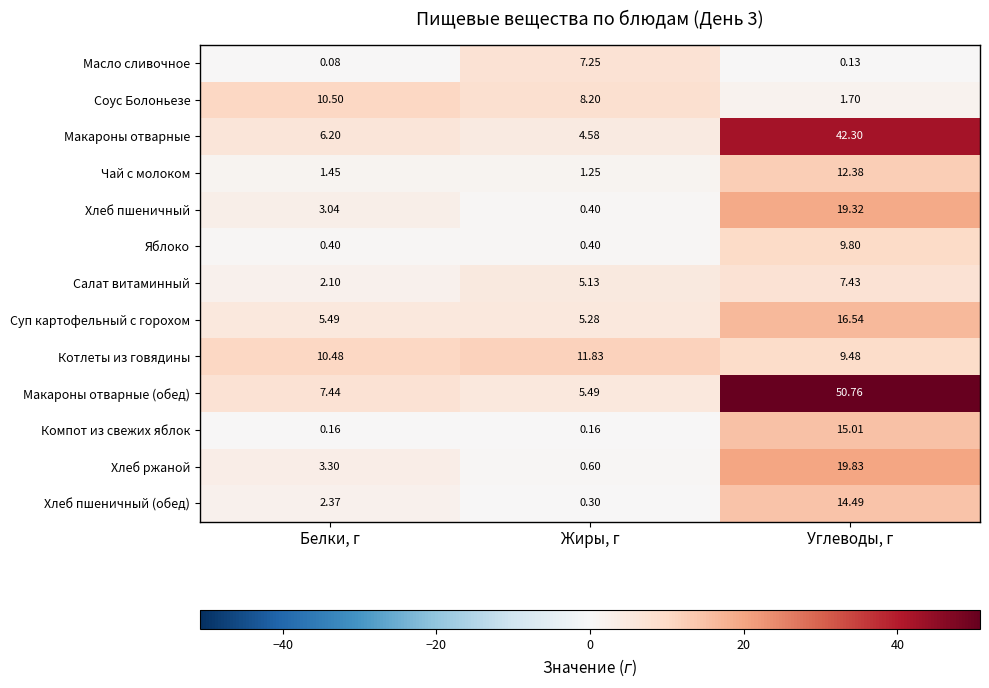

Which series has the largest total across all categories?

Макароны отварные (обед)